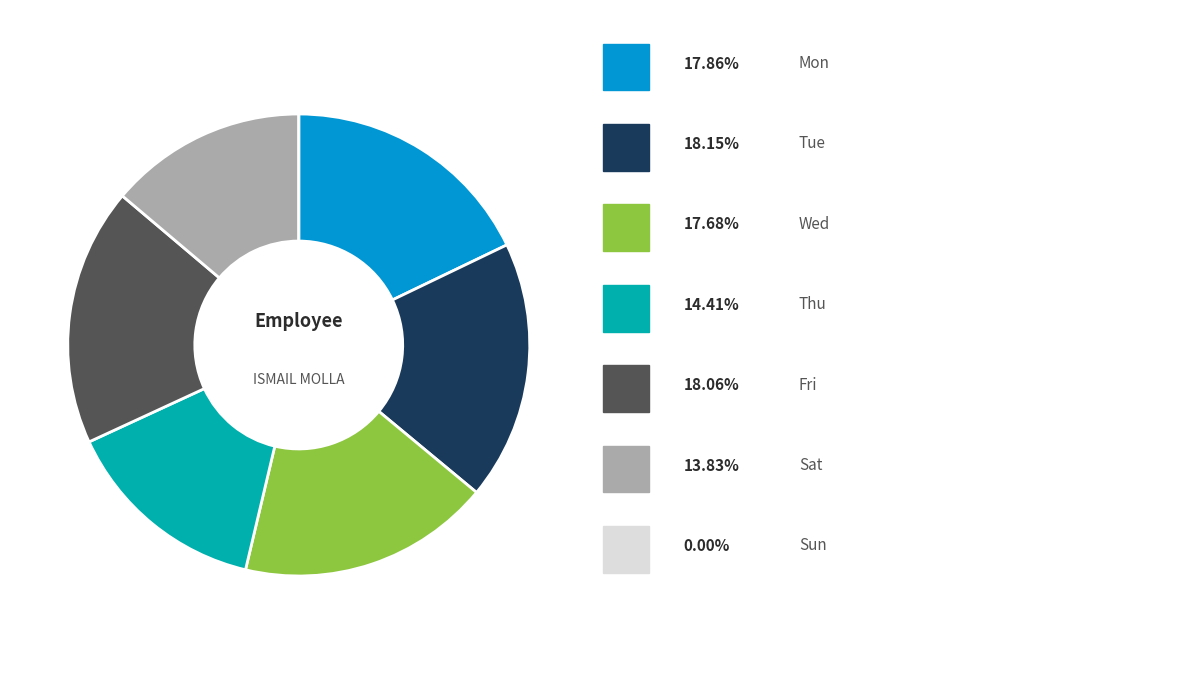

Is there a majority slice in this chart?

No